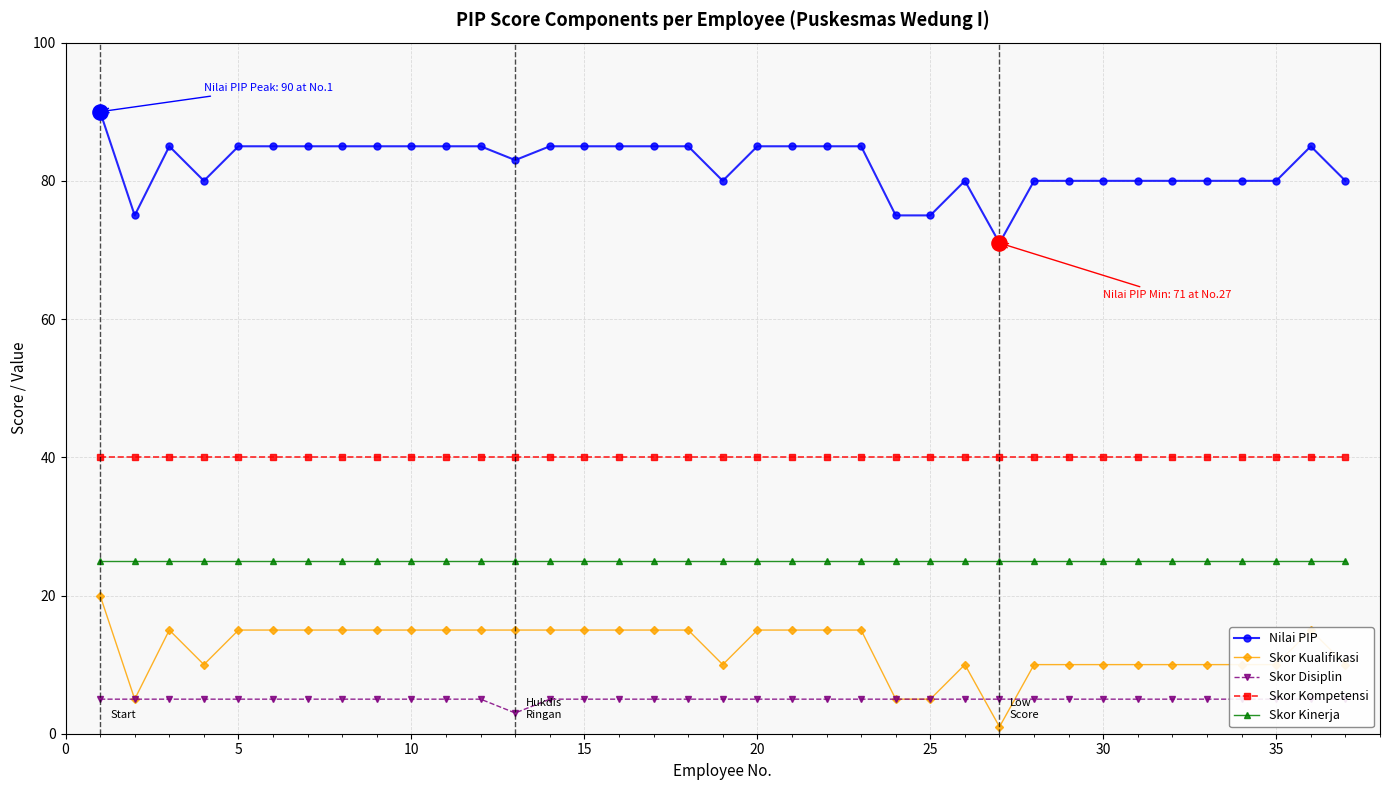

Which series has the largest total across all categories?

Nilai PIP